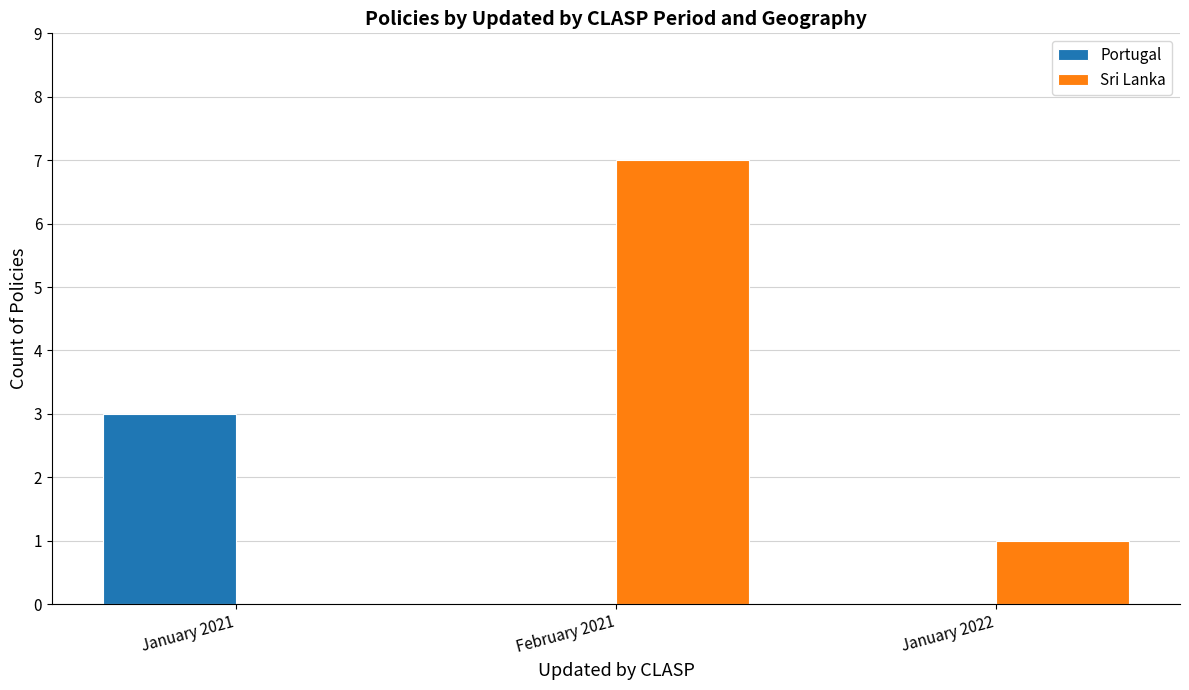

What is the sum of all Portugal values?

3